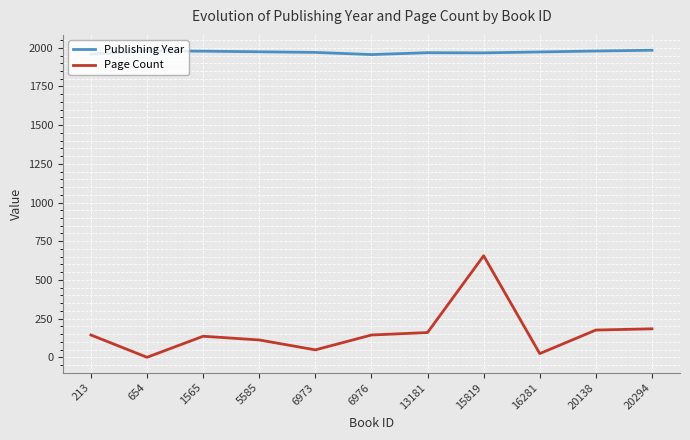

The Page Count series shows 144 at 213. True or false?

True